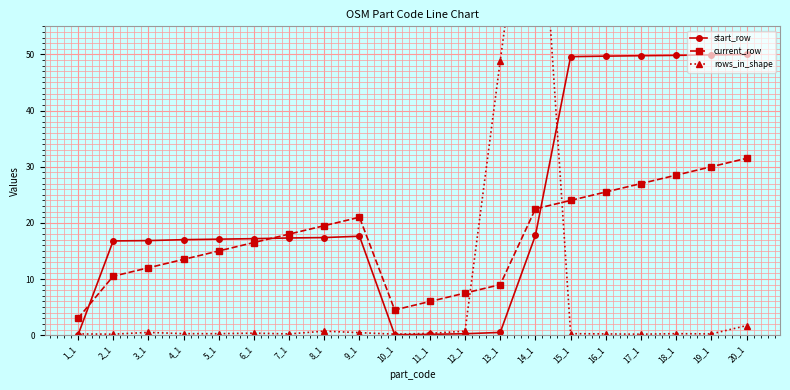

What is the maximum value for current_row?

31.5